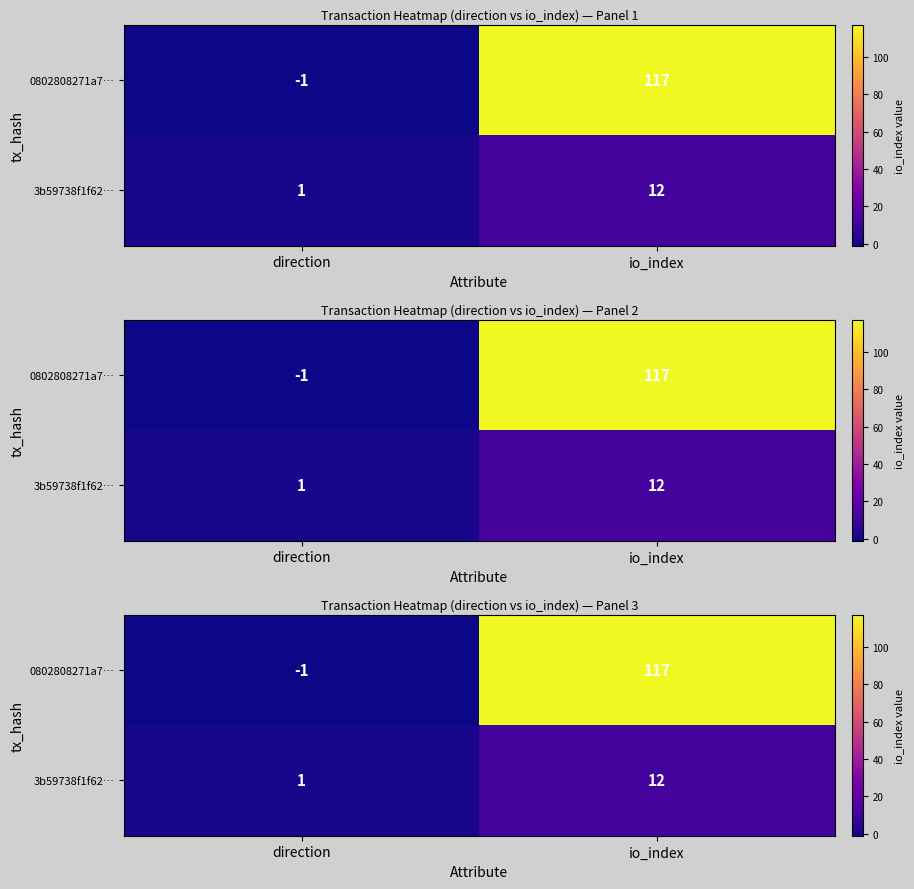

What is the difference between the maximum and minimum values in the row_0 series?

118